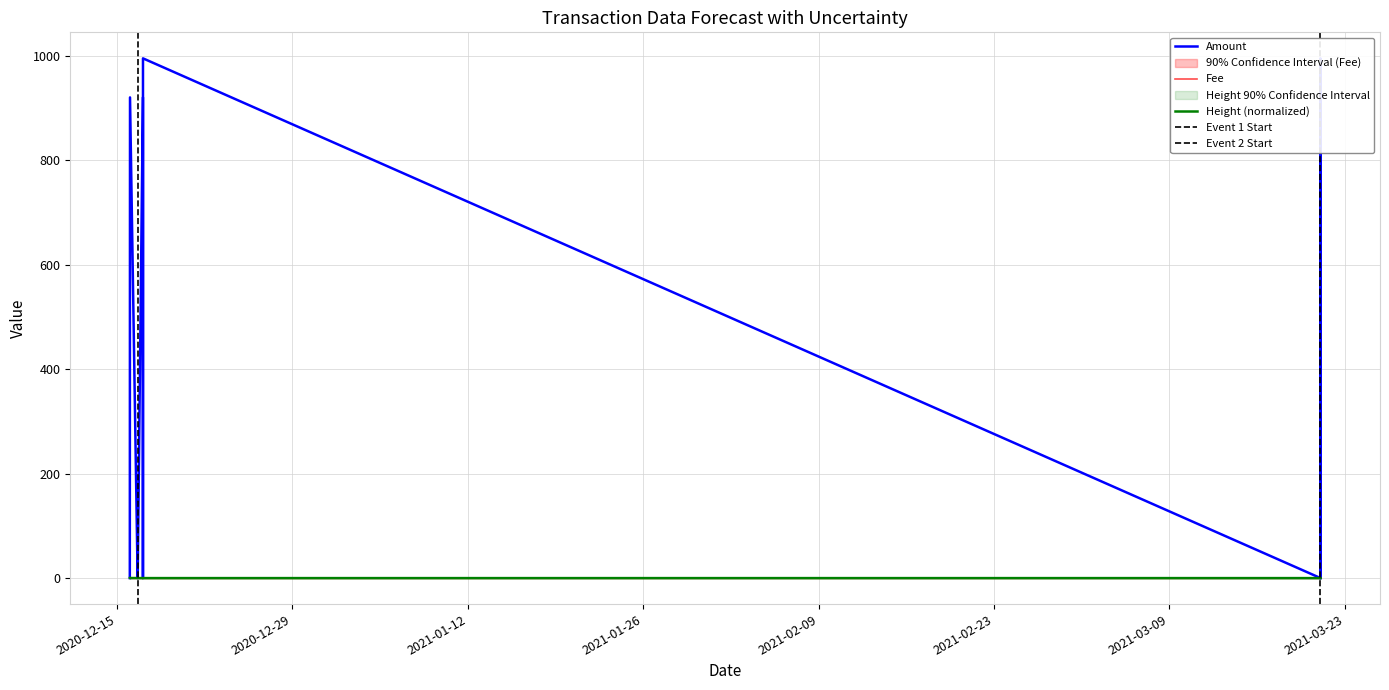

What is the difference between the second highest and minimum values in the Height series?

0.1